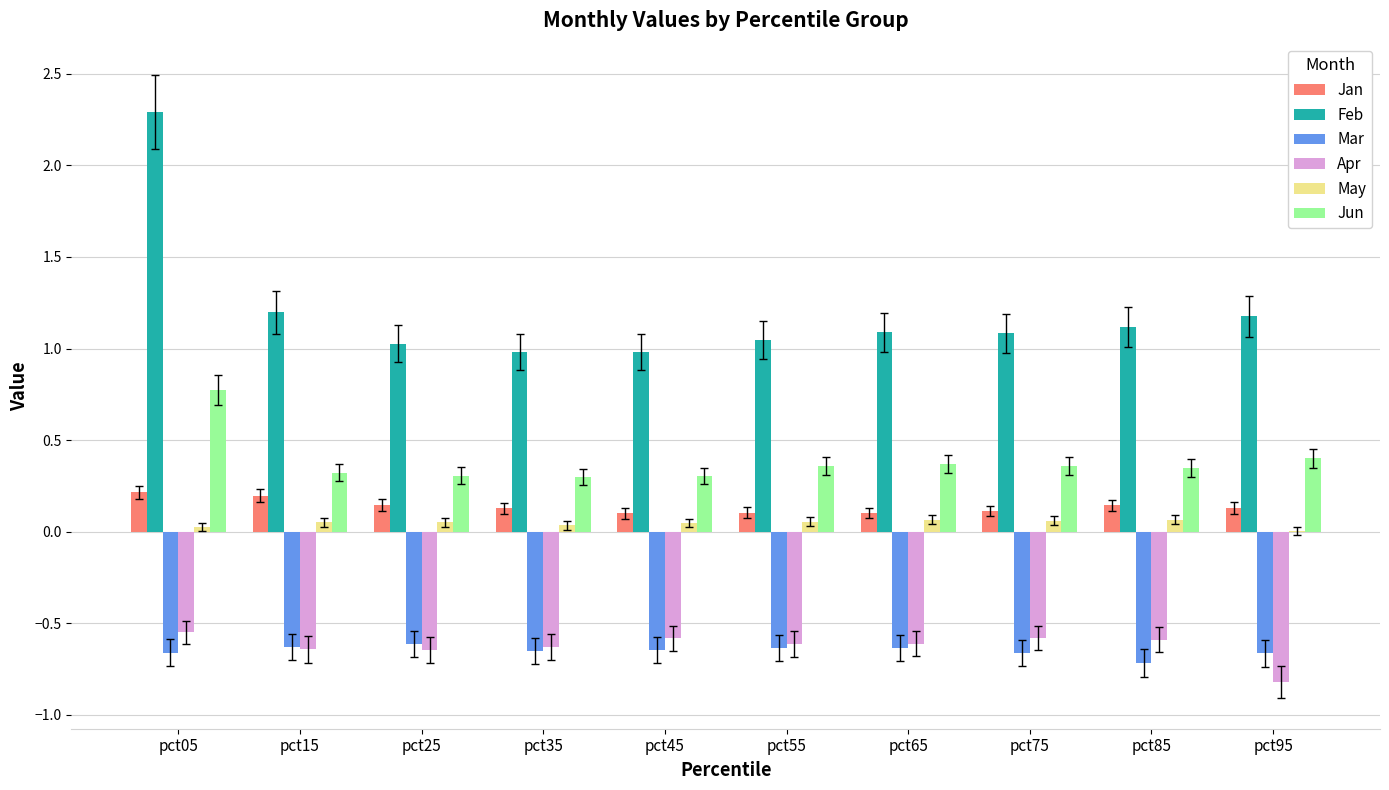

What is the highest value of the Feb series?

2.3